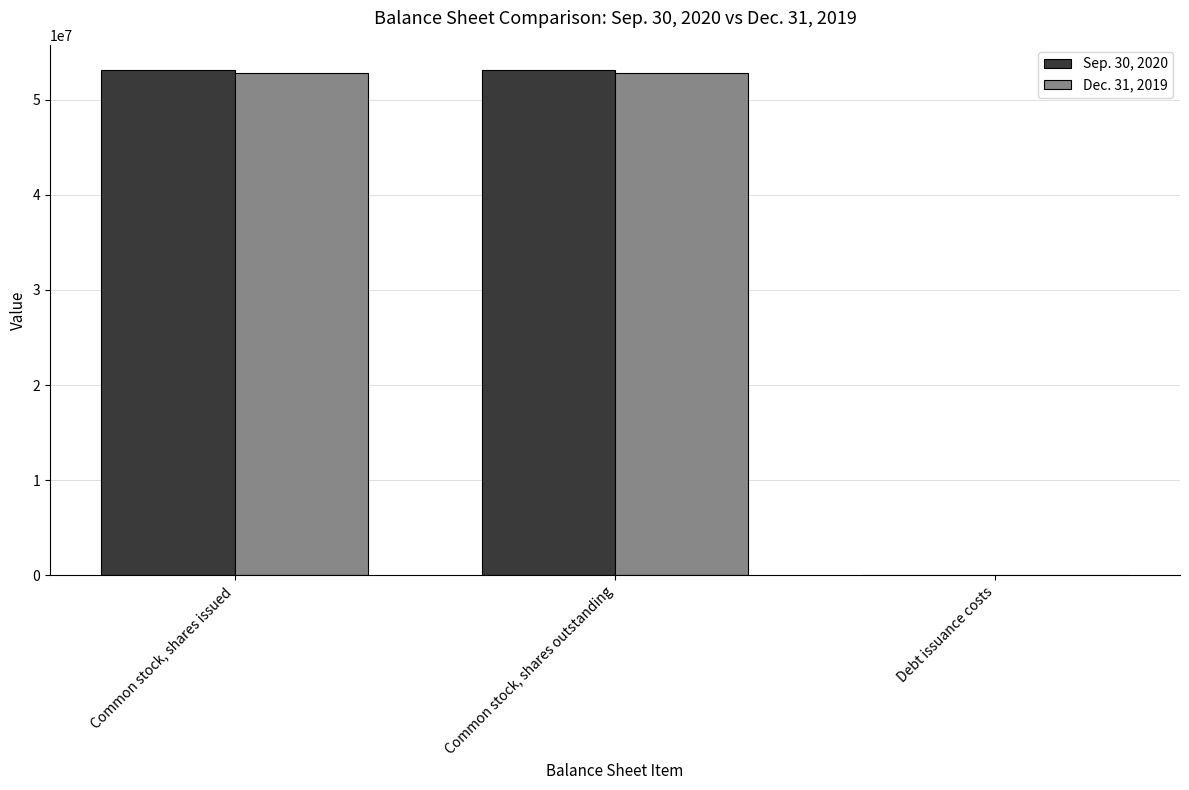

What is the sum of the Sep. 30, 2020 values at Common stock, shares outstanding and Common stock, shares issued?

106193786